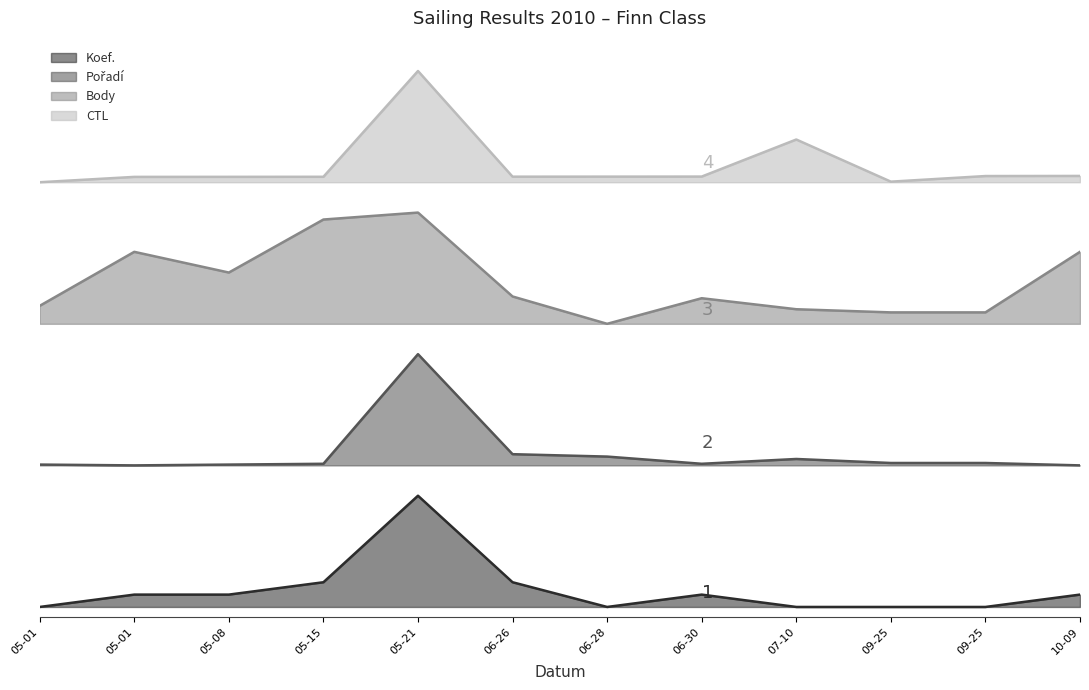

Reading left to right, list all the values displayed in this chart.

Body: 0.6	0.7	0.7	0.8	0.8	0.6	0.6	0.6	0.6	0.6	0.6	0.7
Pořadí: 0.3	0.3	0.3	0.3	0.5	0.3	0.3	0.3	0.3	0.3	0.3	0.3
Koef.: 0.0	0.0	0.0	0.0	0.2	0.0	0.0	0.0	0.0	0.0	0.0	0.0
CTL_norm: 0.8	0.9	0.9	0.9	1.1	0.9	0.9	0.9	0.9	0.8	0.9	0.9